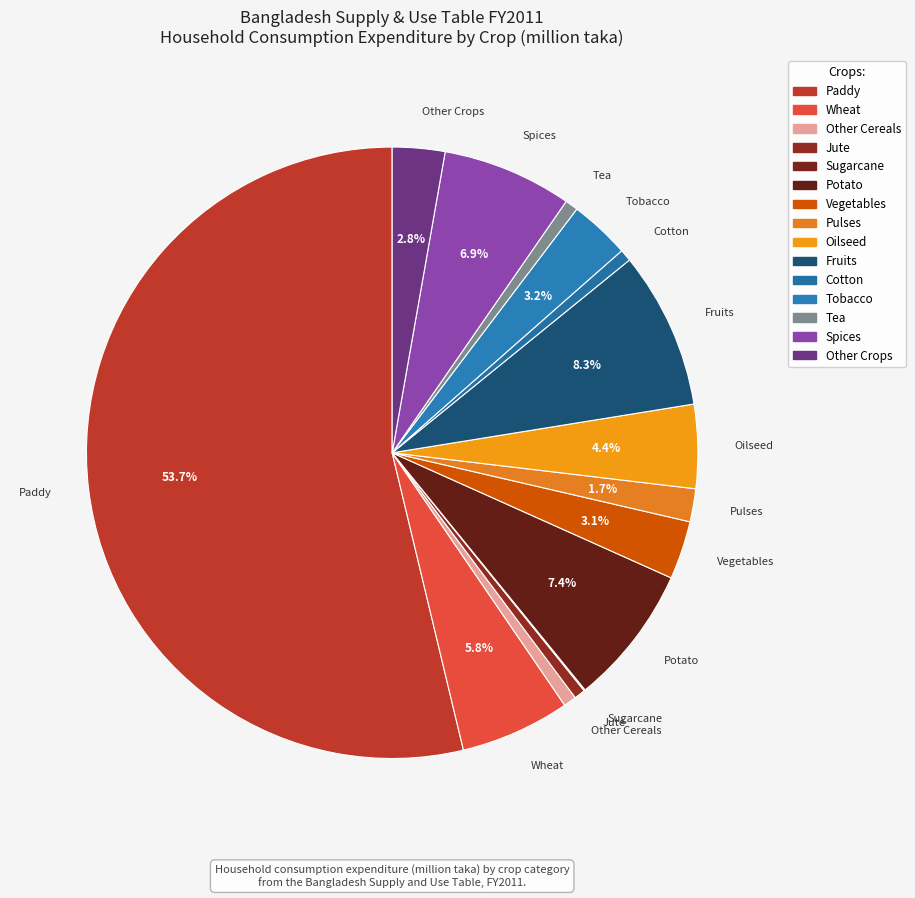

What percentage do Sugarcane and Jute together represent?

0.6%